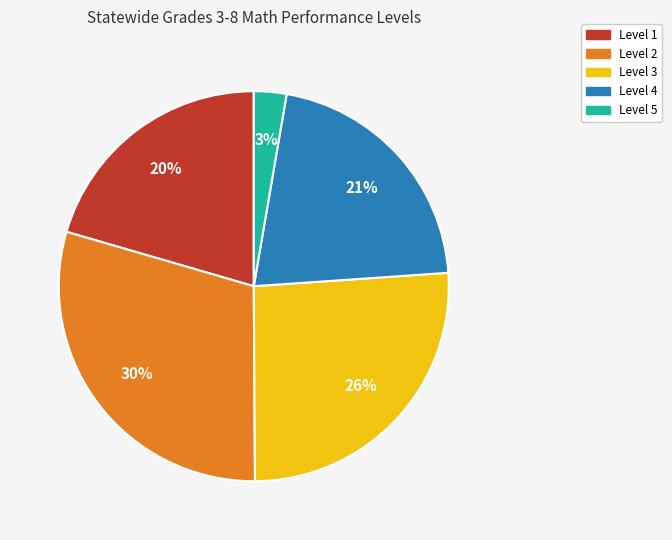

Do Level 3 and Level 1 together represent more than half of the pie?

No